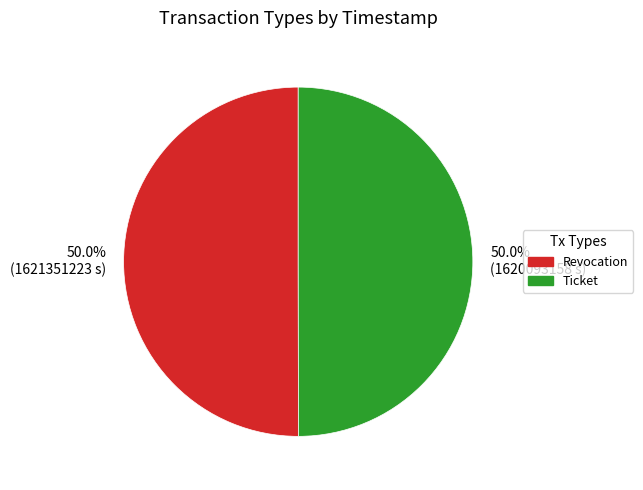

To the nearest percent, what percentage of the pie is Ticket?

50%